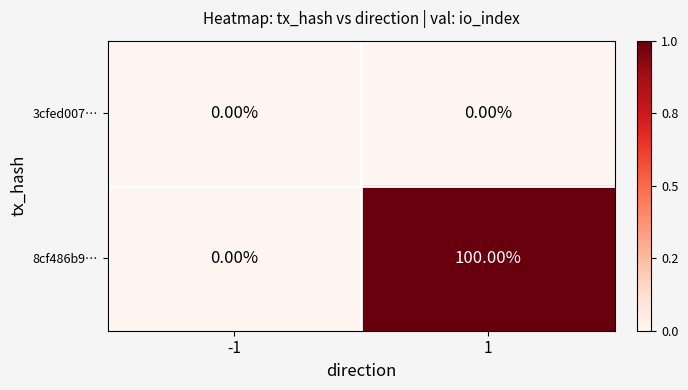

Between -1 and 1, which series saw the biggest shift?

8cf486b9…